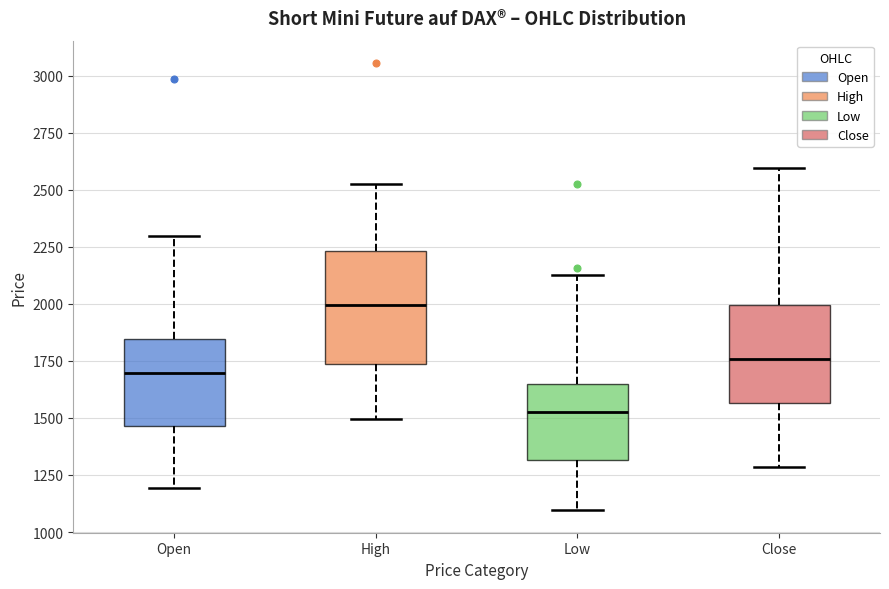

Reading left to right, transcribe this box plot: for each box, give where its median line is, the range the box spans, and where its two whiskers end, as read against the y-axis. The values are not printed on the chart, so give them approximately, as read against the axis.

Open: median 1700, box 1450 to 1850, whiskers 1200 to 2300
High: median 2000, box 1750 to 2250, whiskers 1500 to 2550
Low: median 1550, box 1300 to 1650, whiskers 1100 to 2150
Close: median 1750, box 1550 to 2000, whiskers 1300 to 2600